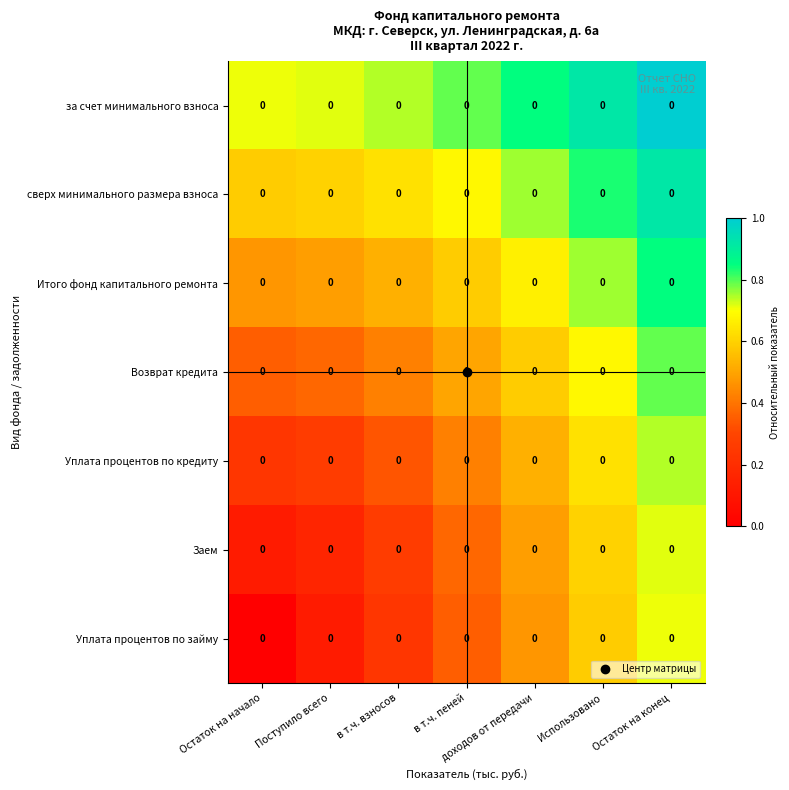

Between доходов от передачи and в т.ч. взносов, which is larger?

доходов от передачи